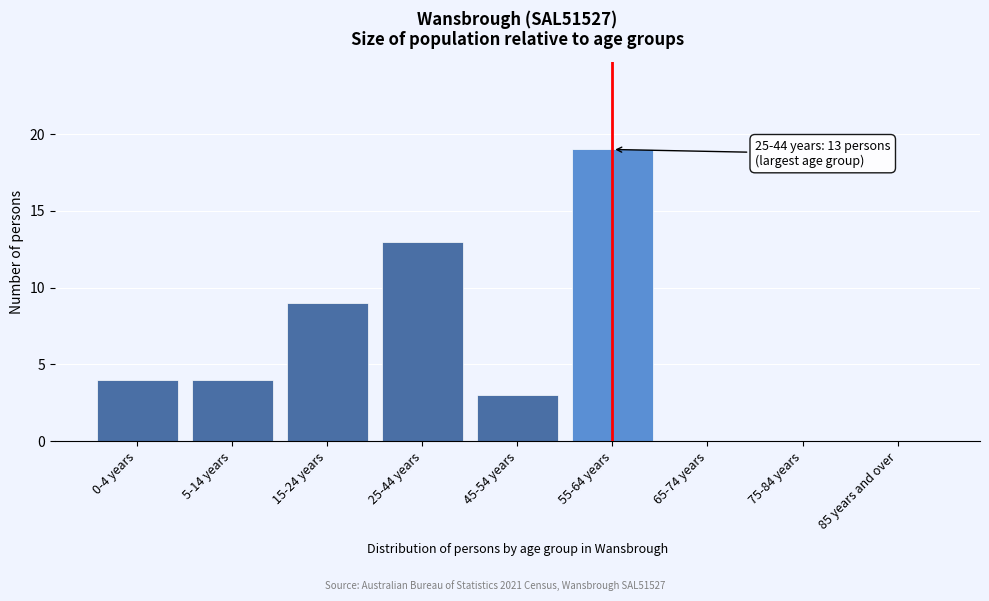

Reading right to left, transcribe all the data shown in this chart.

85 years and over=0	75-84 years=0	65-74 years=0	55-64 years=19	45-54 years=3	25-44 years=13	15-24 years=9	5-14 years=4	0-4 years=4